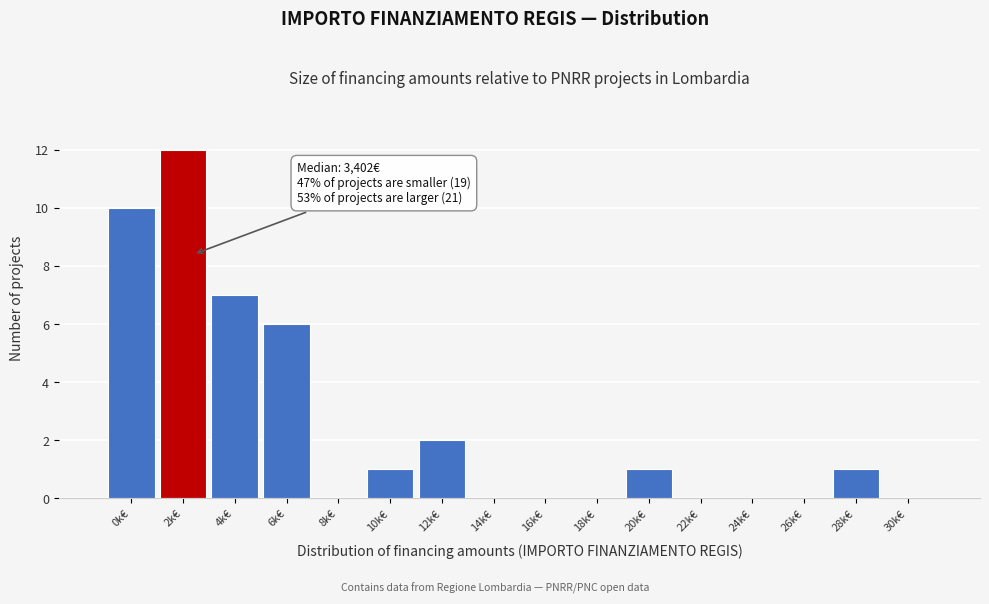

Reading left to right, list all the values displayed in this chart.

0k€=10	2k€=12	4k€=7	6k€=6	8k€=0	10k€=1	12k€=2	14k€=0	16k€=0	18k€=0	20k€=1	22k€=0	24k€=0	26k€=0	28k€=1	30k€=0